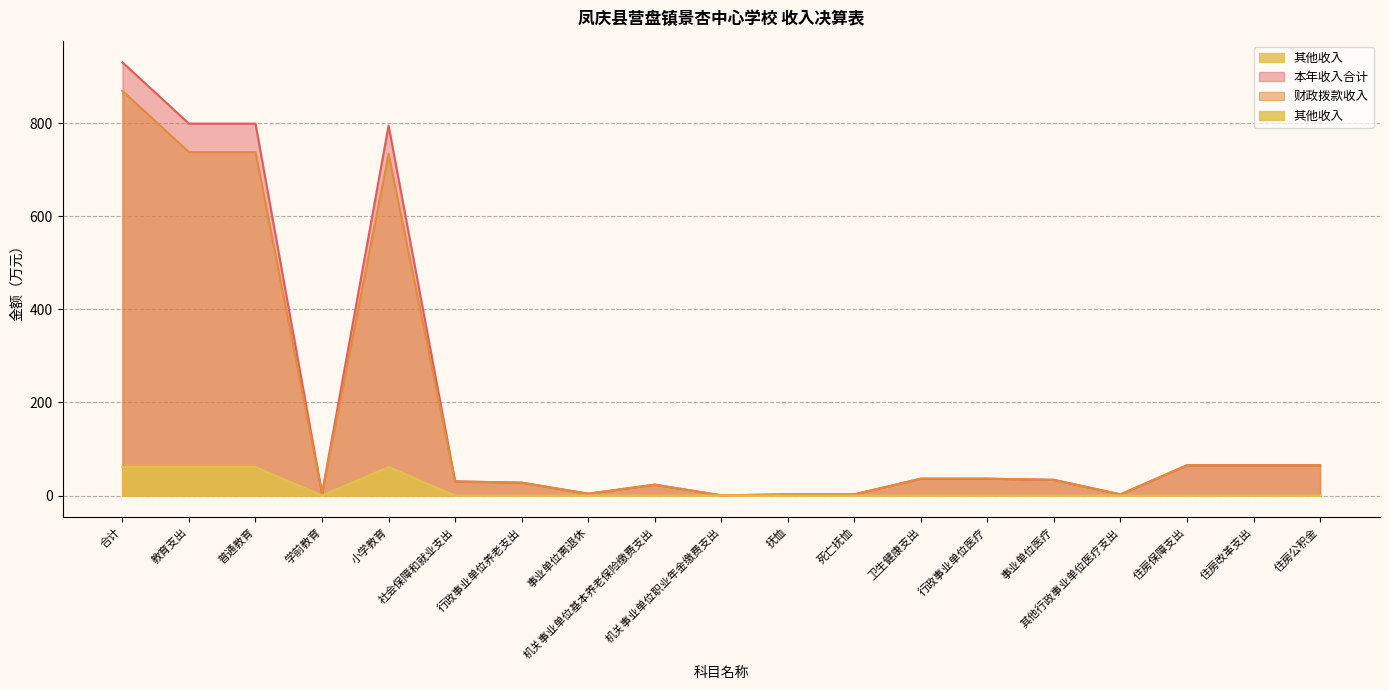

Reading left to right, list all the values displayed in this chart.

本年收入合计: 合计=930.6	教育支出=799.0	普通教育=799.0	学前教育=4.1	小学教育=794.9	社会保障和就业支出=30.3	行政事业单位养老支出=27.7	事业单位离退休=4.0	机关事业单位基本养老保险缴费支出=23.4	机关事业单位职业年金缴费支出=0.4	抚恤=2.6	死亡抚恤=2.6	卫生健康支出=36.2	行政事业单位医疗=36.2	事业单位医疗=33.7	其他行政事业单位医疗支出=2.5	住房保障支出=65.1	住房改革支出=65.1	住房公积金=65.1
财政拨款收入: 合计=869.4	教育支出=737.7	普通教育=737.7	学前教育=4.1	小学教育=733.6	社会保障和就业支出=30.3	行政事业单位养老支出=27.7	事业单位离退休=4.0	机关事业单位基本养老保险缴费支出=23.4	机关事业单位职业年金缴费支出=0.4	抚恤=2.6	死亡抚恤=2.6	卫生健康支出=36.2	行政事业单位医疗=36.2	事业单位医疗=33.7	其他行政事业单位医疗支出=2.5	住房保障支出=65.1	住房改革支出=65.1	住房公积金=65.1
其他收入: 合计=61.3	教育支出=61.3	普通教育=61.3	学前教育=0.0	小学教育=61.3	社会保障和就业支出=0.0	行政事业单位养老支出=0.0	事业单位离退休=0.0	机关事业单位基本养老保险缴费支出=0.0	机关事业单位职业年金缴费支出=0.0	抚恤=0.0	死亡抚恤=0.0	卫生健康支出=0.0	行政事业单位医疗=0.0	事业单位医疗=0.0	其他行政事业单位医疗支出=0.0	住房保障支出=0.0	住房改革支出=0.0	住房公积金=0.0